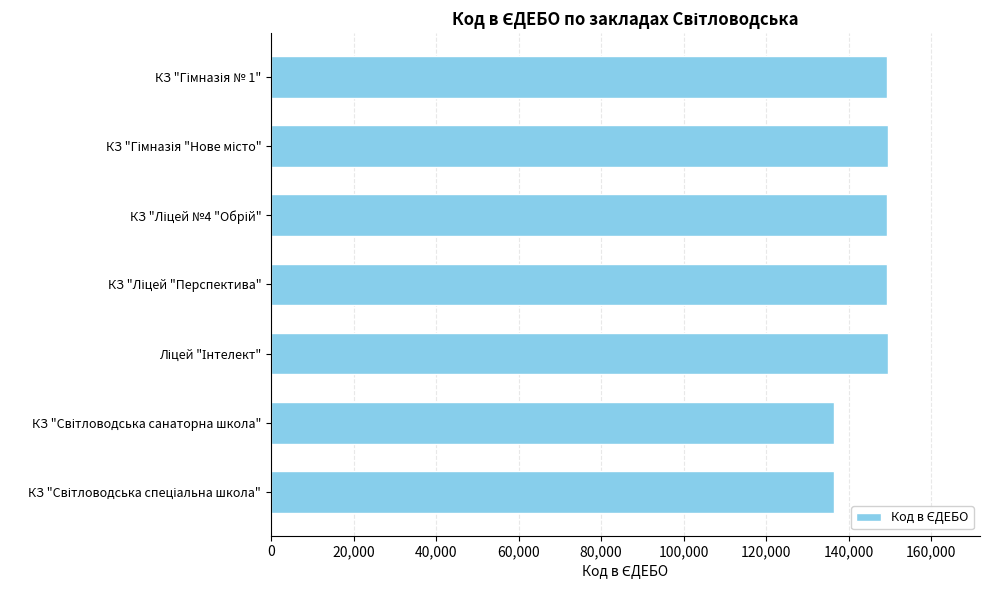

What is the difference between the maximum and second lowest values?

12865